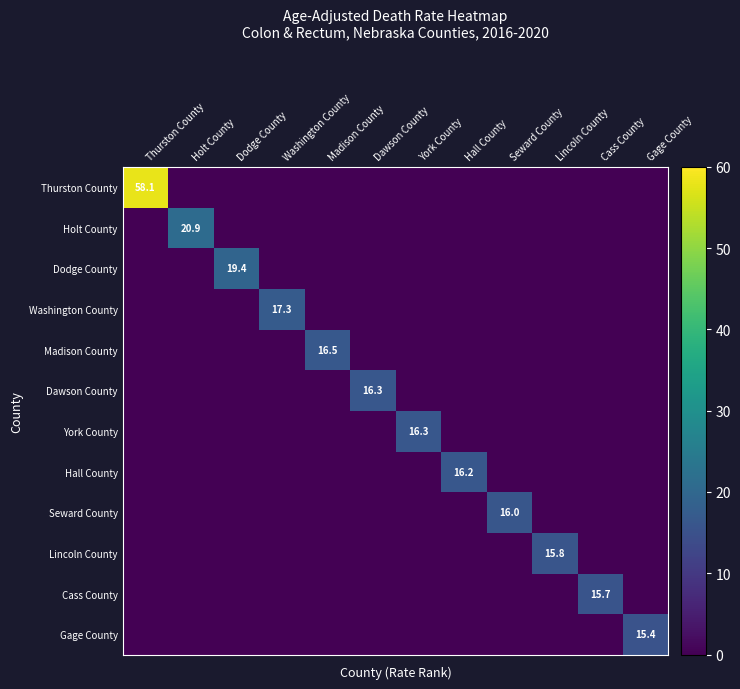

The value of York County at York County is 27.1. True or false?

False